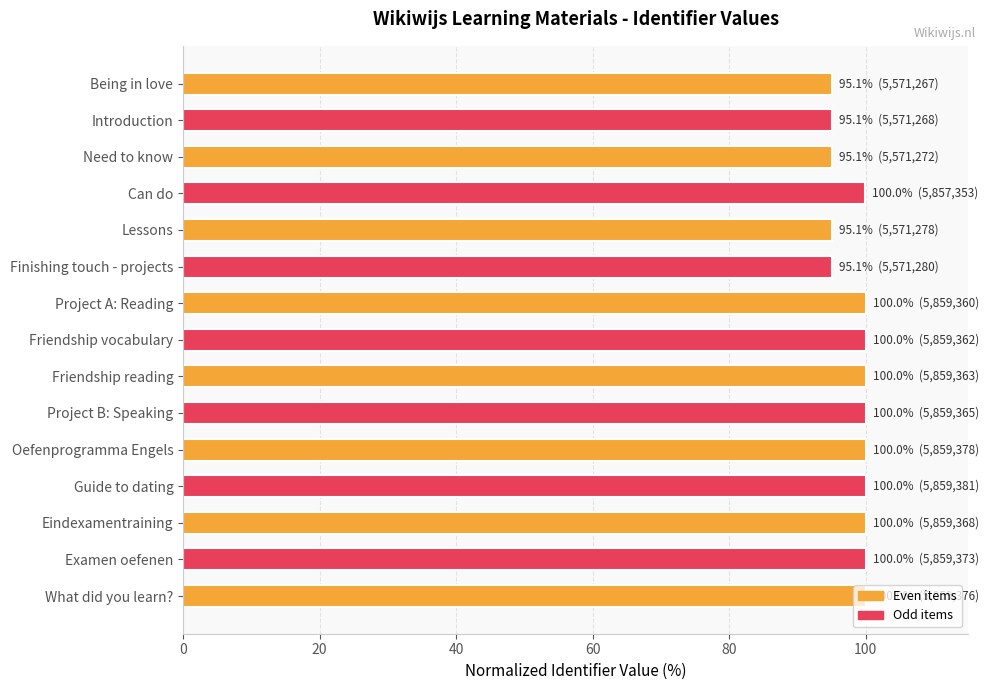

What is the sum of all values?

1475.4